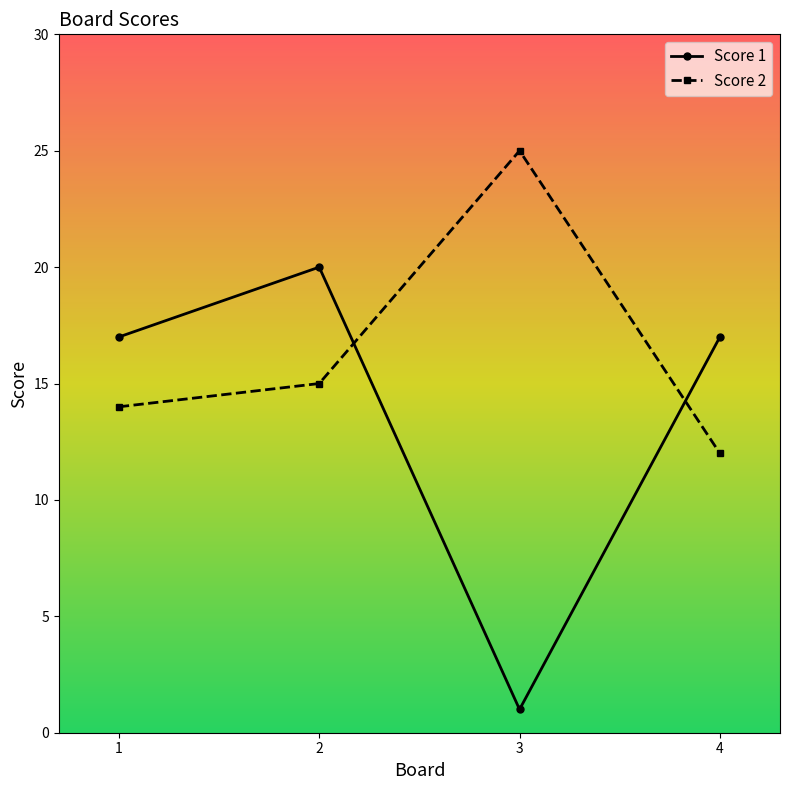

What is the lowest value of the Score 2 series?

12